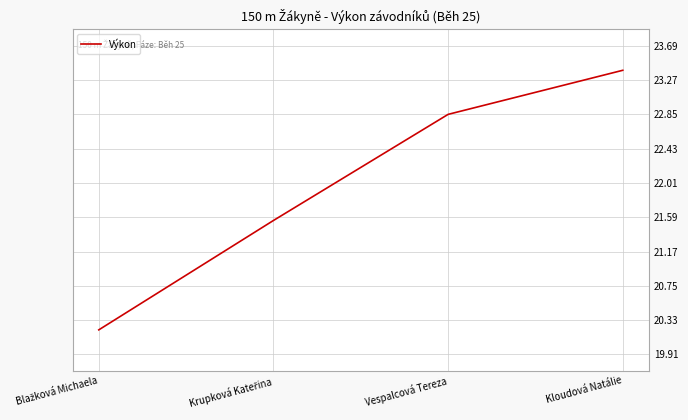

What is the difference between the second highest and second lowest values?

1.3